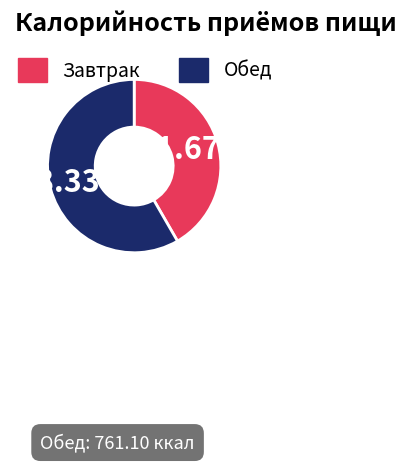

Approximately how many times larger is the value at Обед compared to Завтрак?

1.4